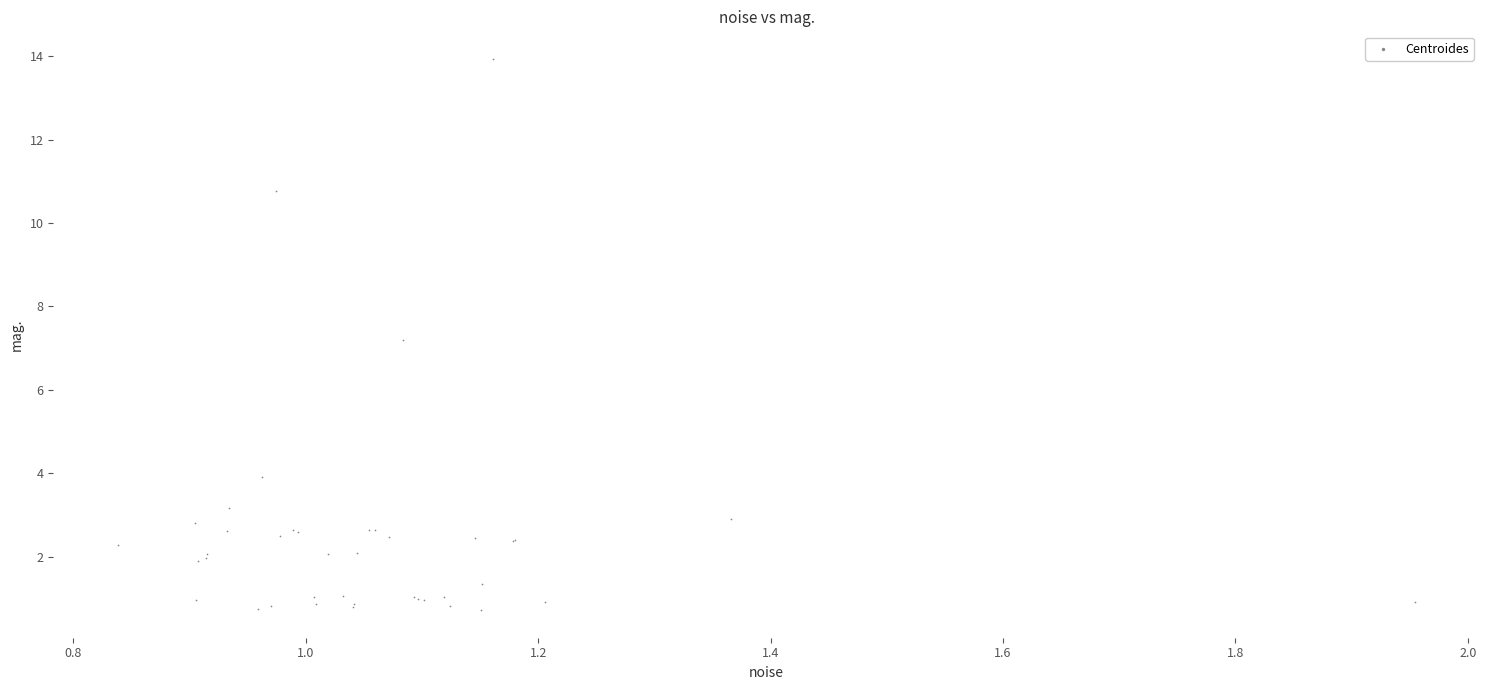

What Y value in the scatter plot is closest to 7?

7.2